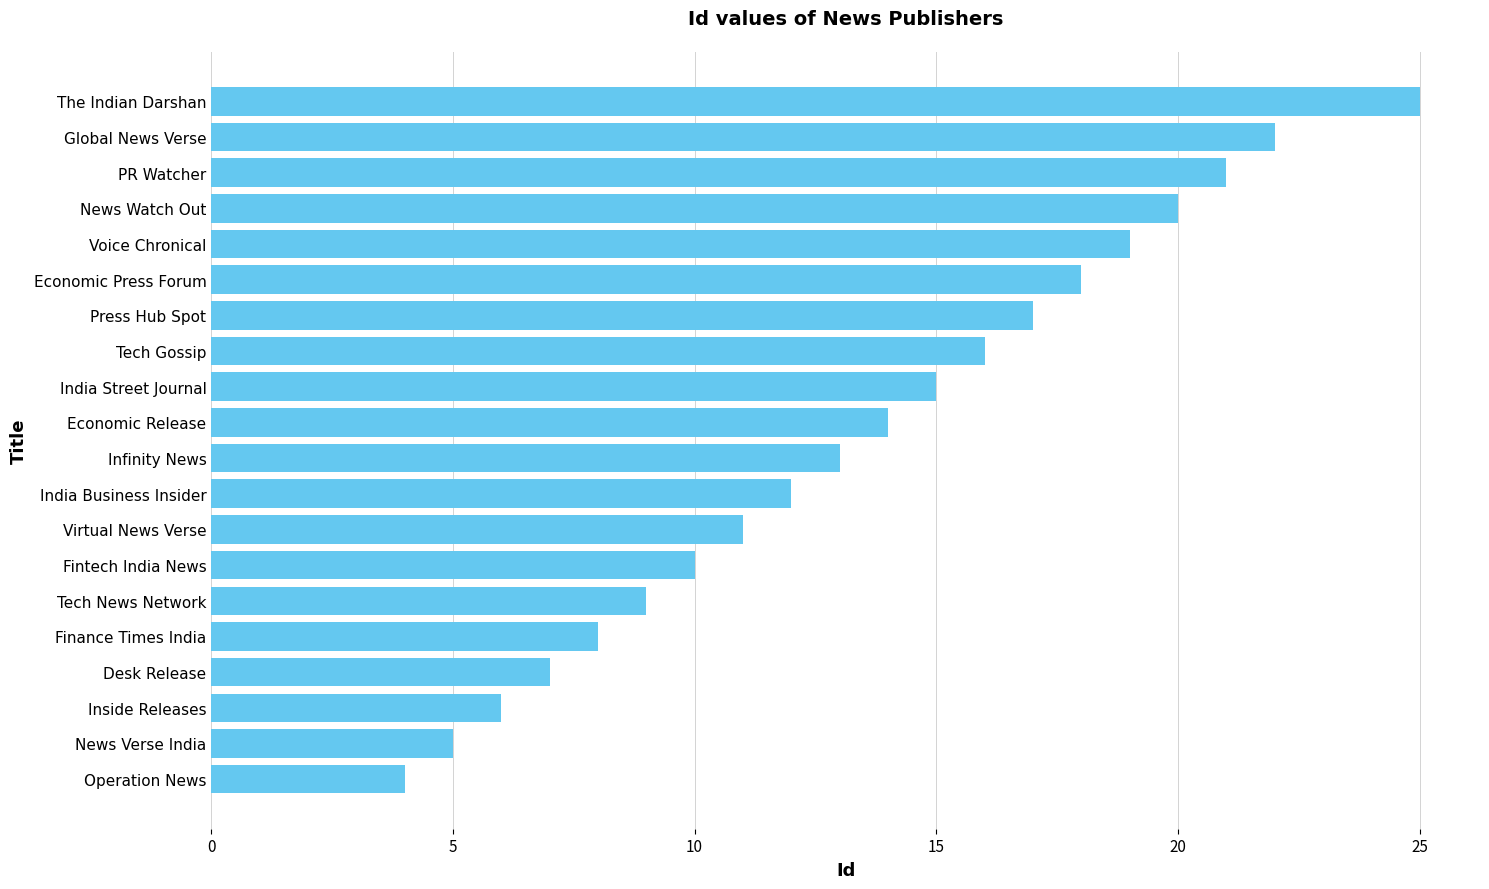

What is the maximum value shown in the chart?

25